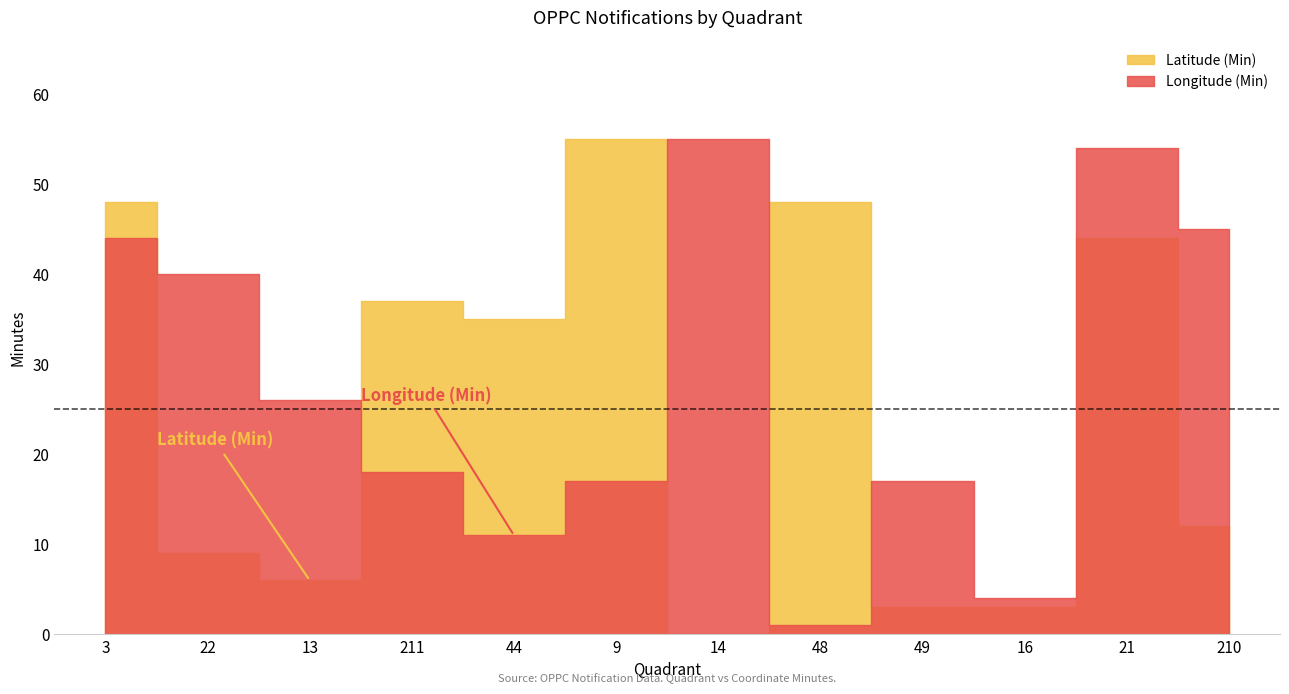

Is the value of Longitude (Min) at 16 greater than the value of Latitude (Min) at 44?

No